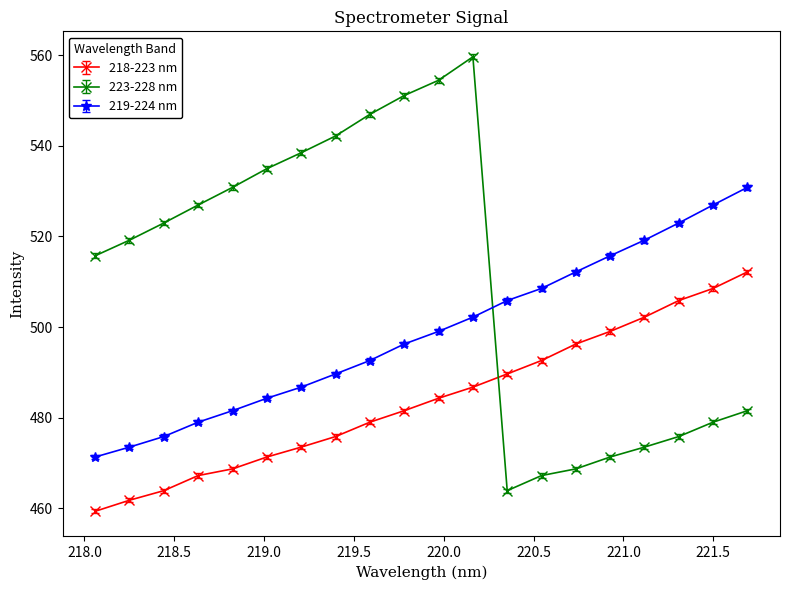

What is the minimum value for 223-228 nm?

463.9